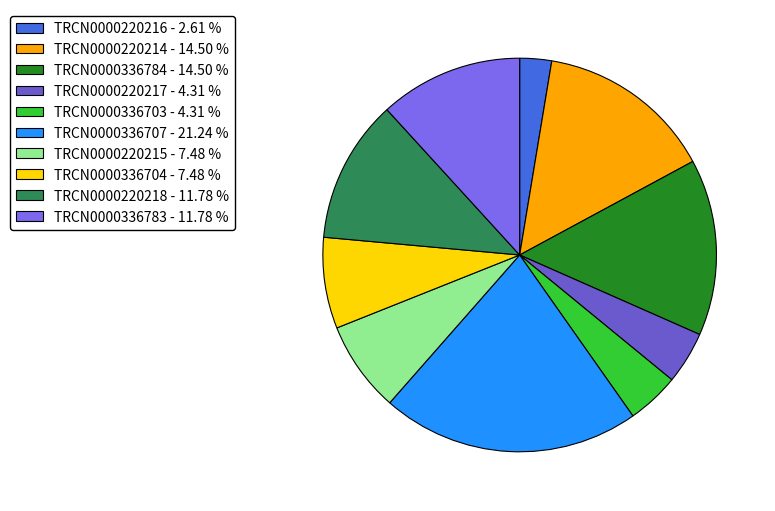

Rank the categories by value from lowest to highest.

TRCN0000220216, TRCN0000220217, TRCN0000336703, TRCN0000220215, TRCN0000336704, TRCN0000220218, TRCN0000336783, TRCN0000220214, TRCN0000336784, TRCN0000336707